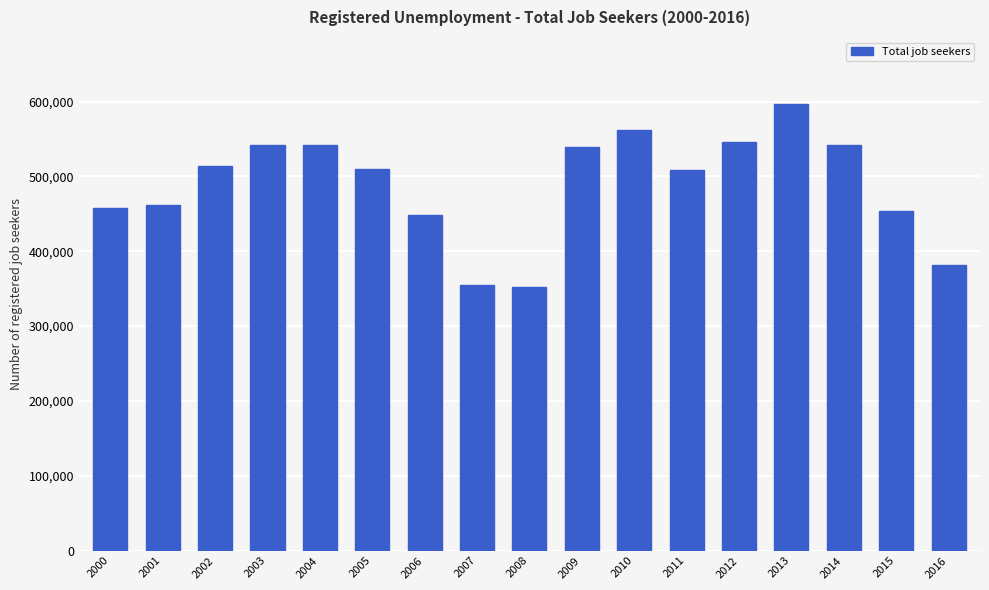

What is the value of the 14th bar from the left?

596833